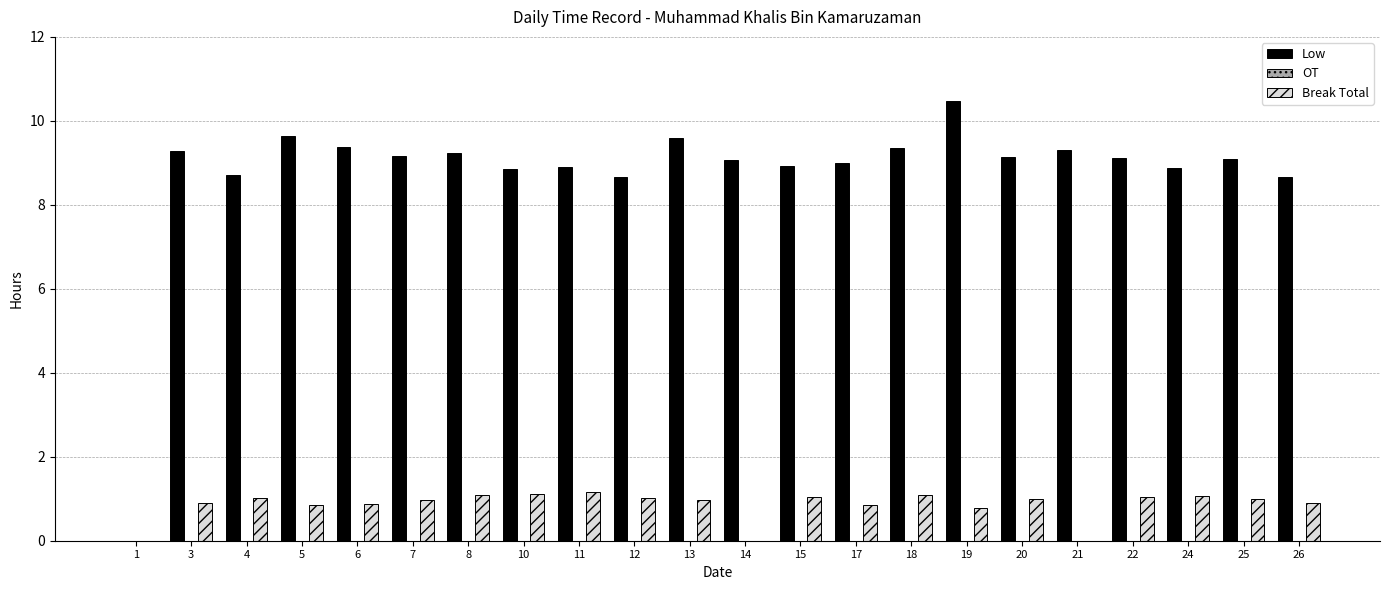

The Low series shows 8.9 at 24. True or false?

True